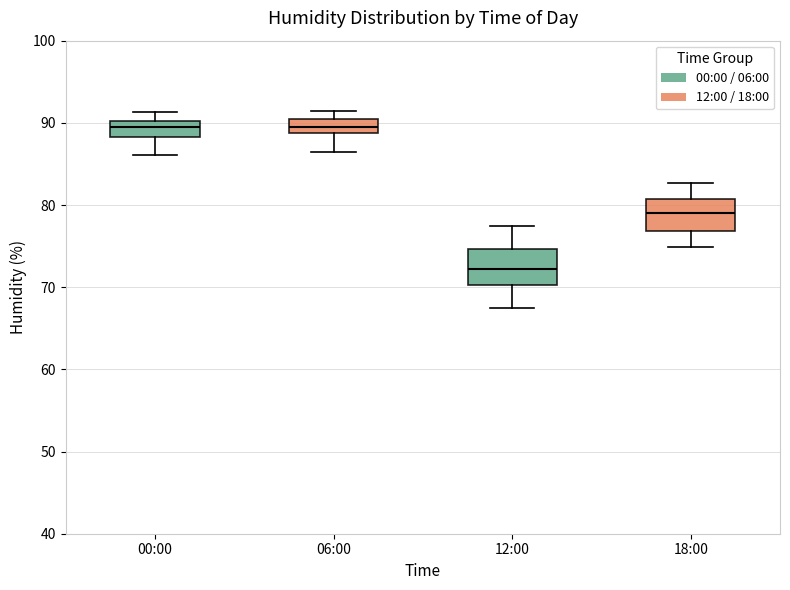

Where is the lower edge of the box for 06:00 on the y-axis? The values are not printed on the chart, so give them approximately, as read against the axis.

89